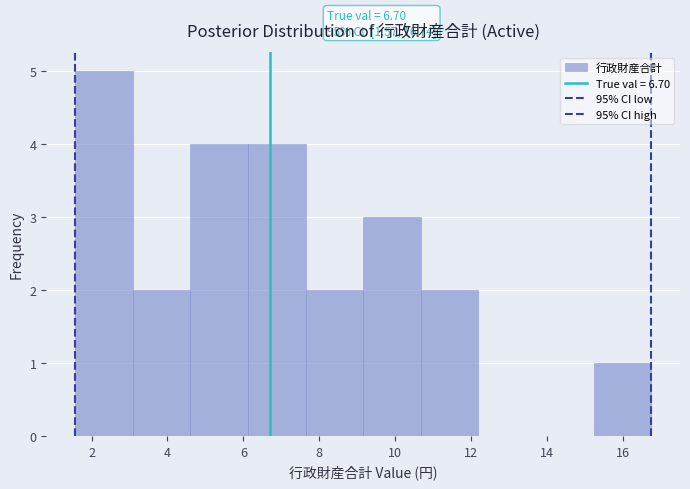

Over which range of the x-axis is the bar tallest?

1.6 to 3.0